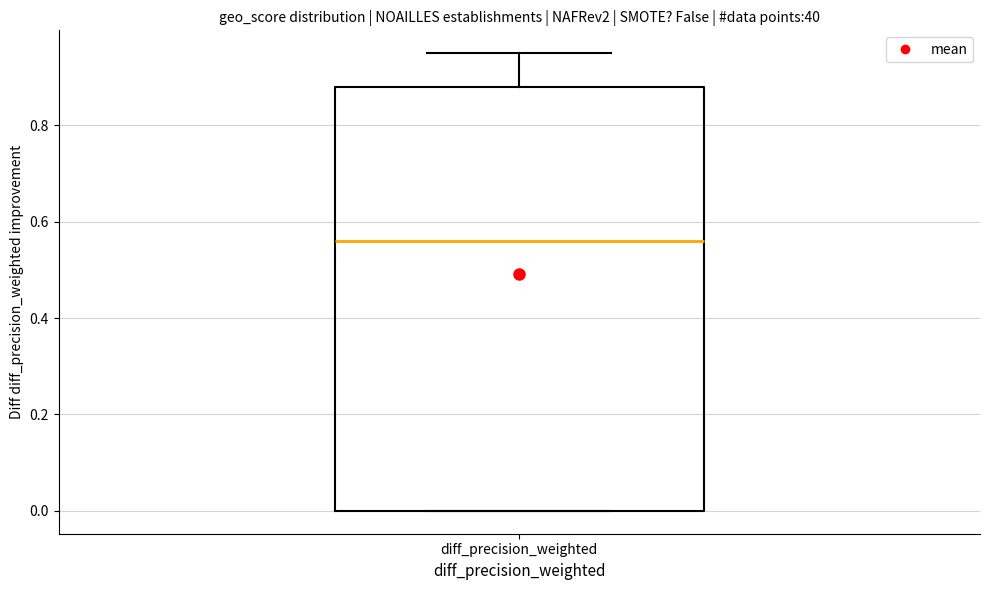

Transcribe this box plot: give where the median line is, the range the box spans, and where the two whiskers end, as read against the y-axis. The values are not printed on the chart, so give them approximately, as read against the axis.

median 0.56, box 0.00 to 0.88, whiskers 0.00 to 0.96